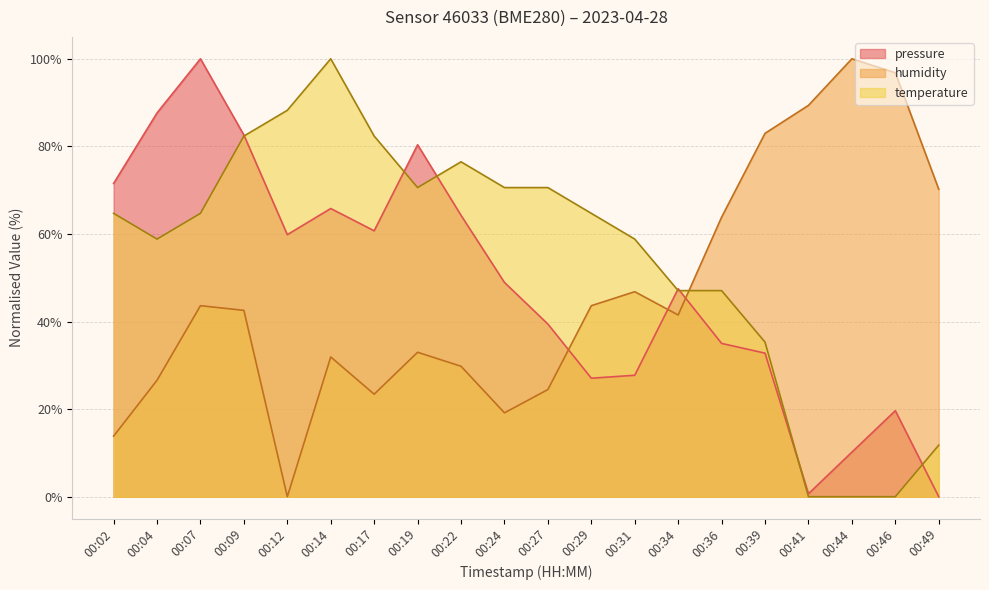

List the series in order of their overall mean, lowest first.

humidity, pressure, temperature